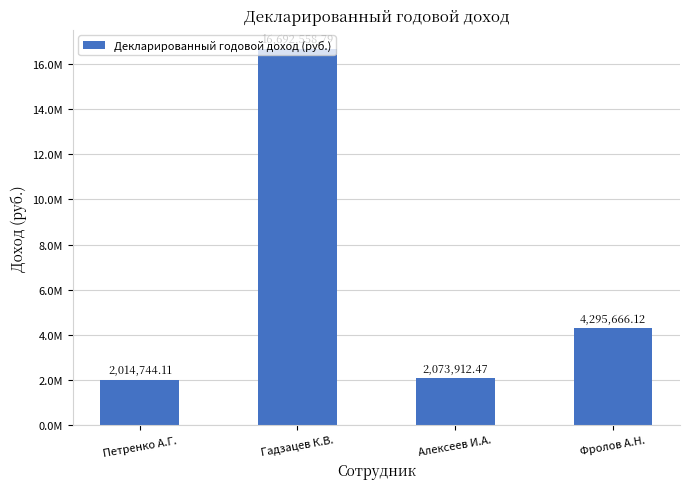

What is the label of the 3rd bar from the left?

Алексеев И.А.